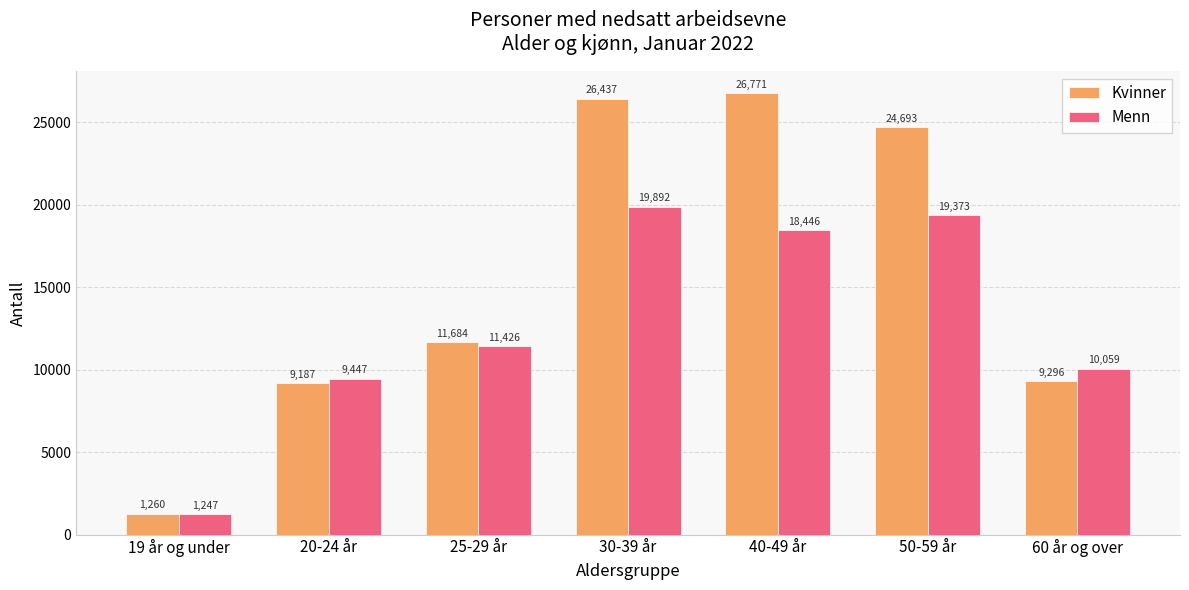

Where is Menn nearest to the value 10569?

60 år og over